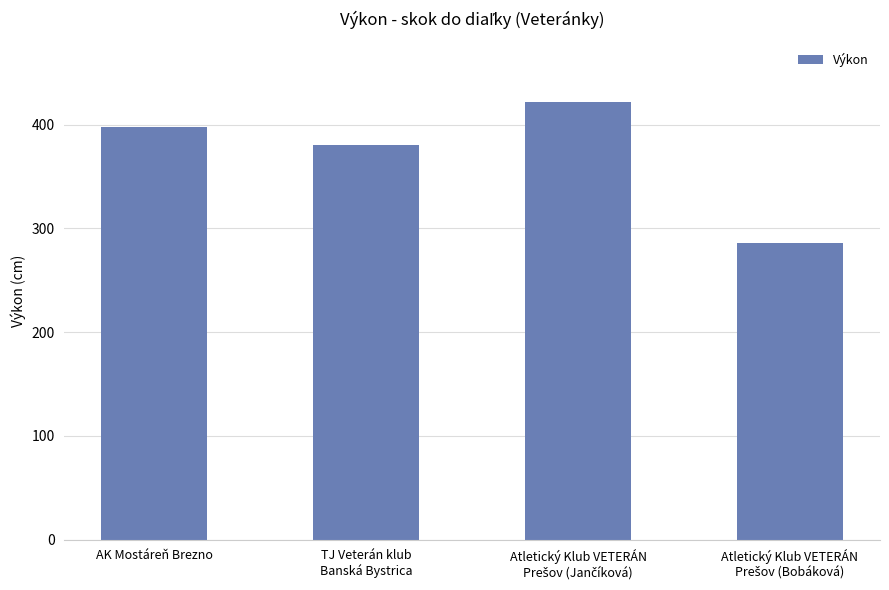

How many data points are less than 398?

2